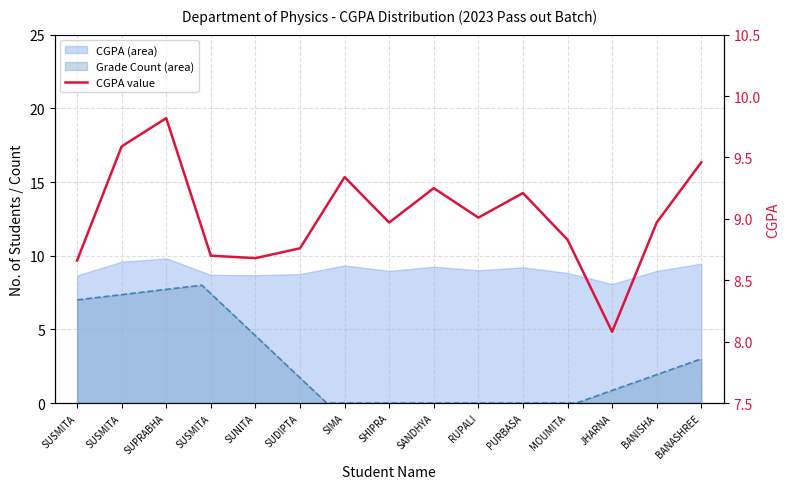

At which category does the chart reach its peak across all series?

SUPRABHA